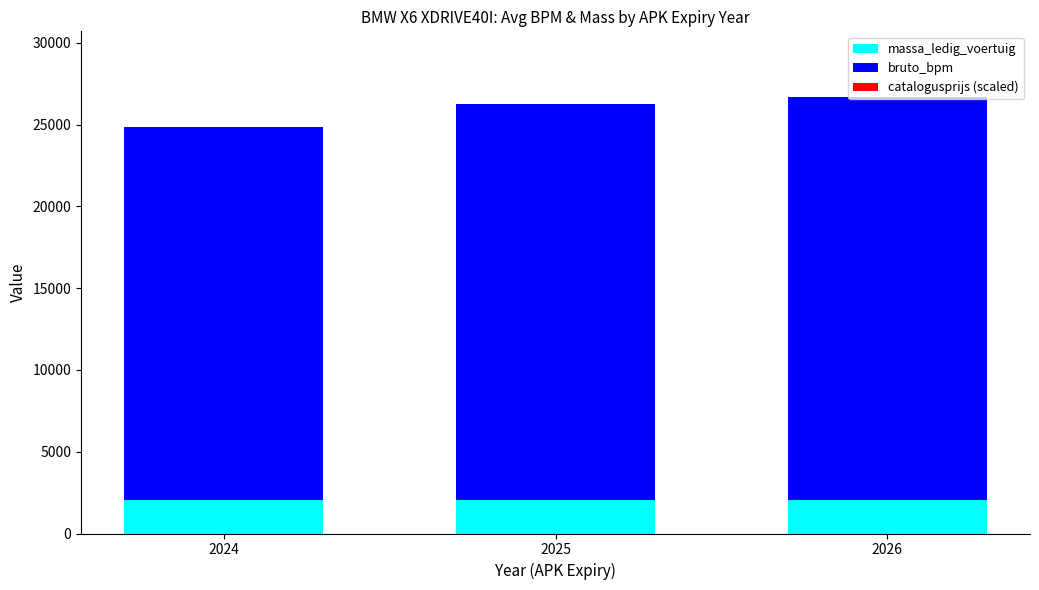

Are the bars grouped side by side (vs. stacked)?

No